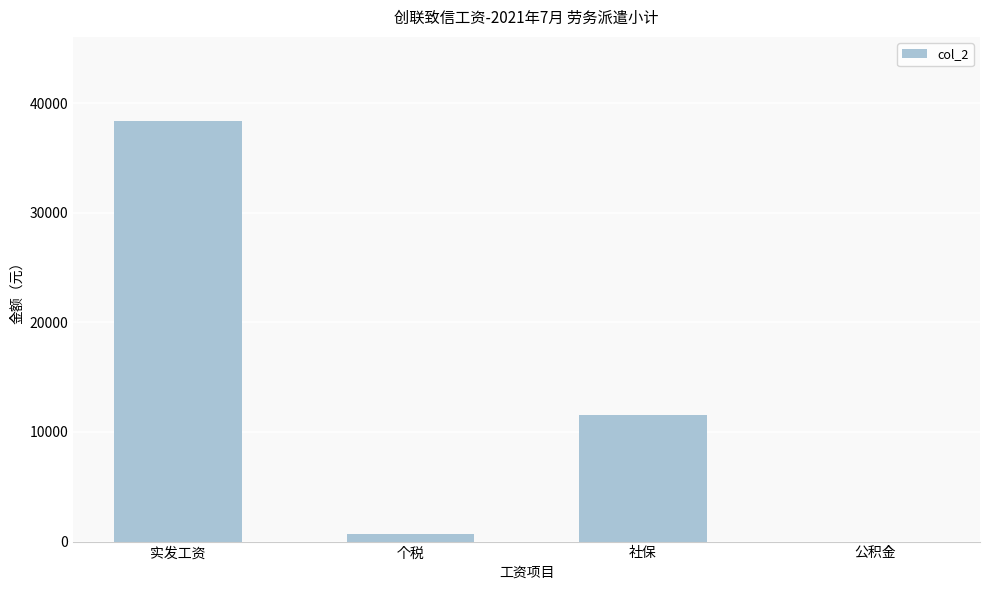

What is the sum of the values at 公积金 and 社保?

11514.4